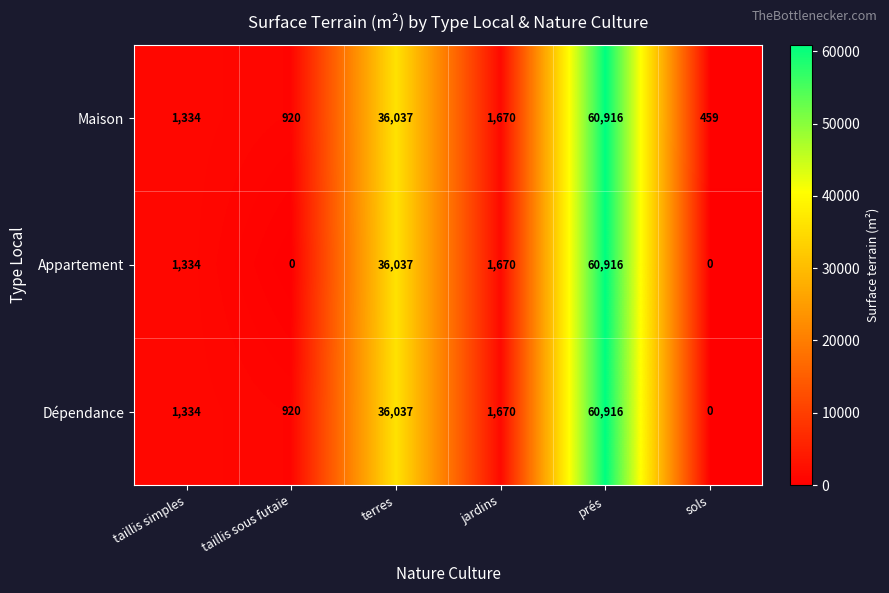

What is the average value of the Maison series?

16889